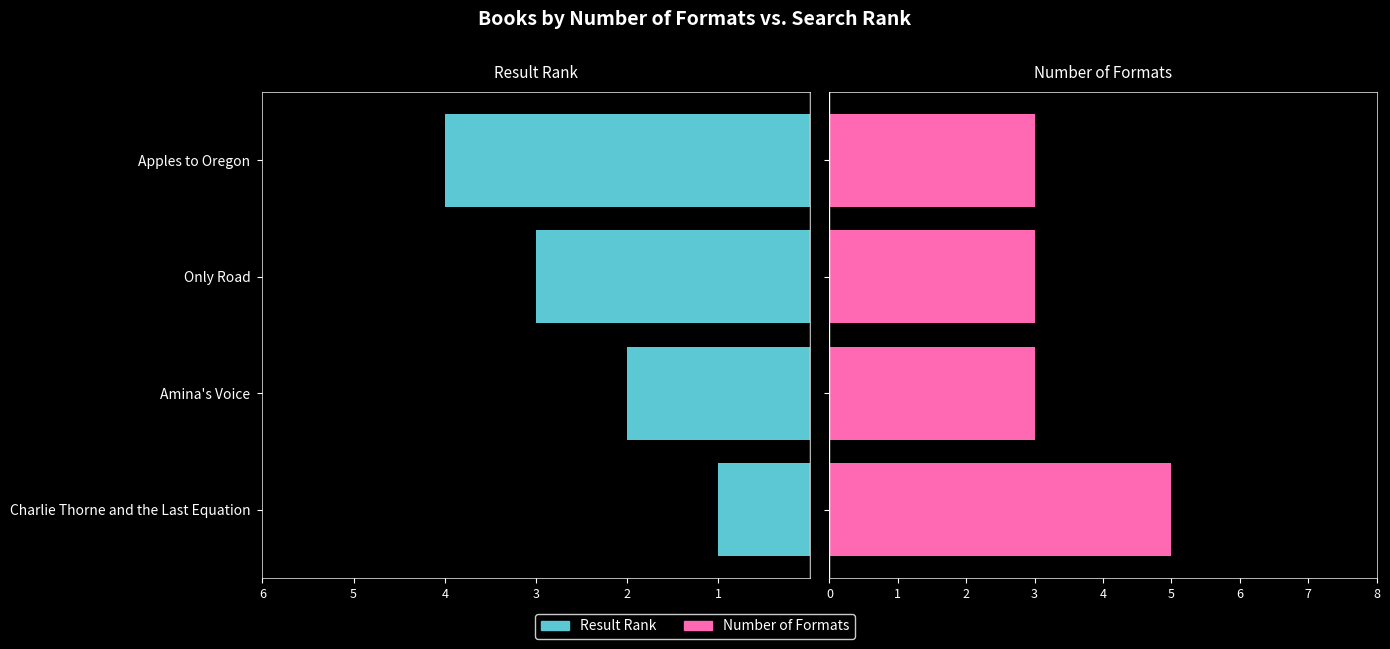

What is the difference between the highest and lowest values at Amina's Voice?

1